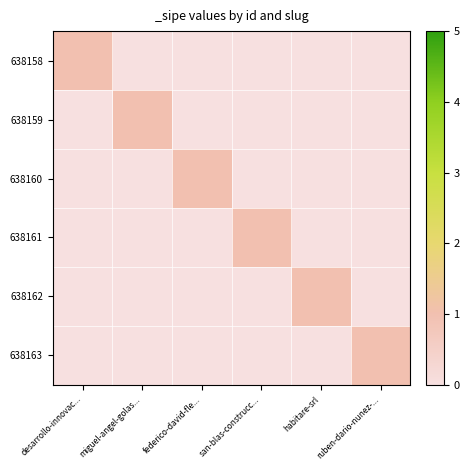

At how many categories does at least one series exceed 0?

6